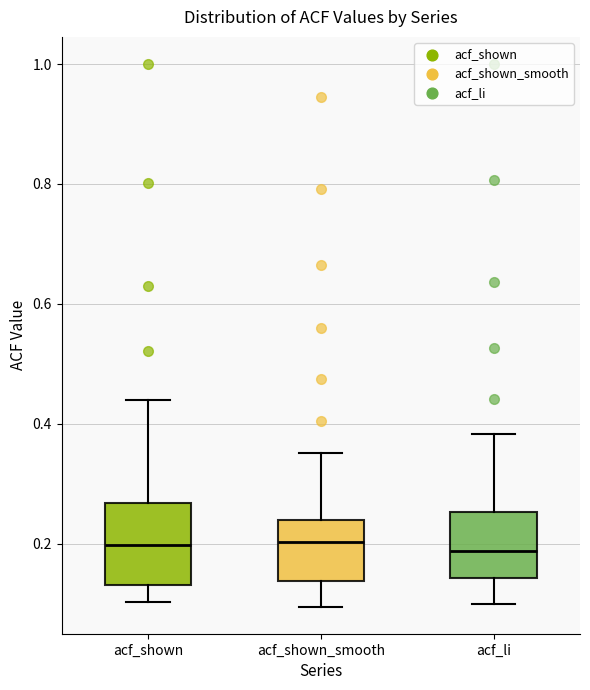

Reading left to right, transcribe this box plot: for each box, give where its median line is, the range the box spans, and where its two whiskers end, as read against the y-axis. The values are not printed on the chart, so give them approximately, as read against the axis.

acf_shown: median 0.20, box 0.14 to 0.26, whiskers 0.10 to 0.44
acf_shown_smooth: median 0.20, box 0.14 to 0.24, whiskers 0.10 to 0.36
acf_li: median 0.18, box 0.14 to 0.26, whiskers 0.10 to 0.38